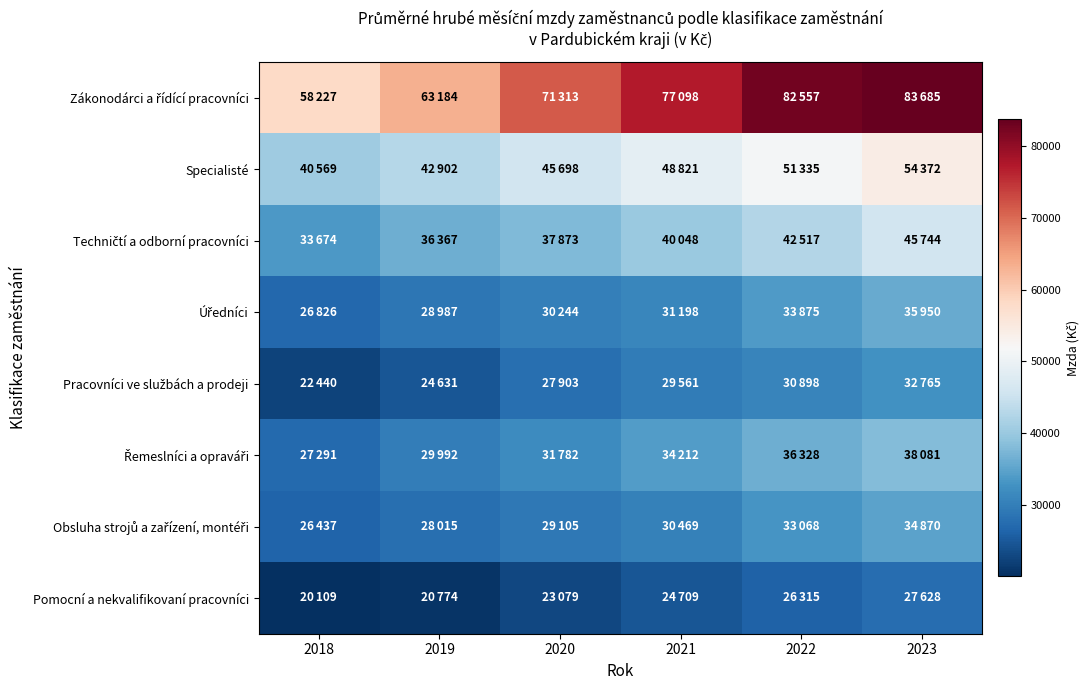

What is the total value across all series at 2021?

316116